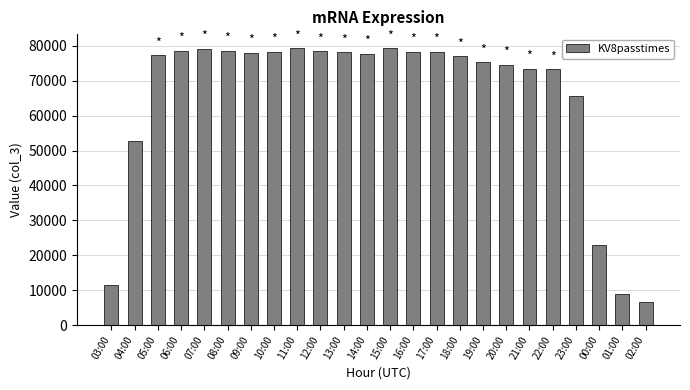

Is it true that the value at 17:00 is 78227?

True